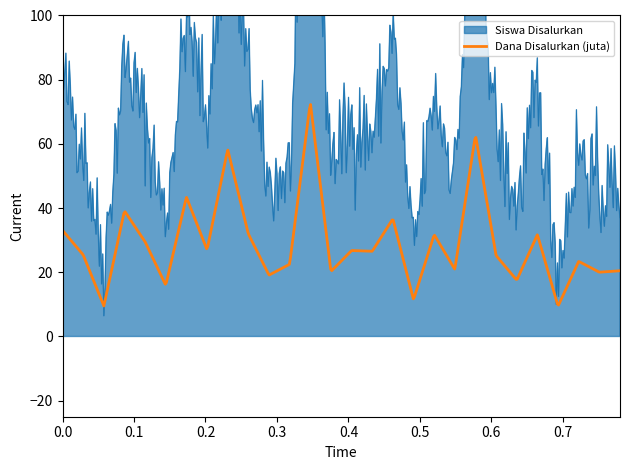

What is the lowest value of the Dana Disalurkan (juta) series?

9.5